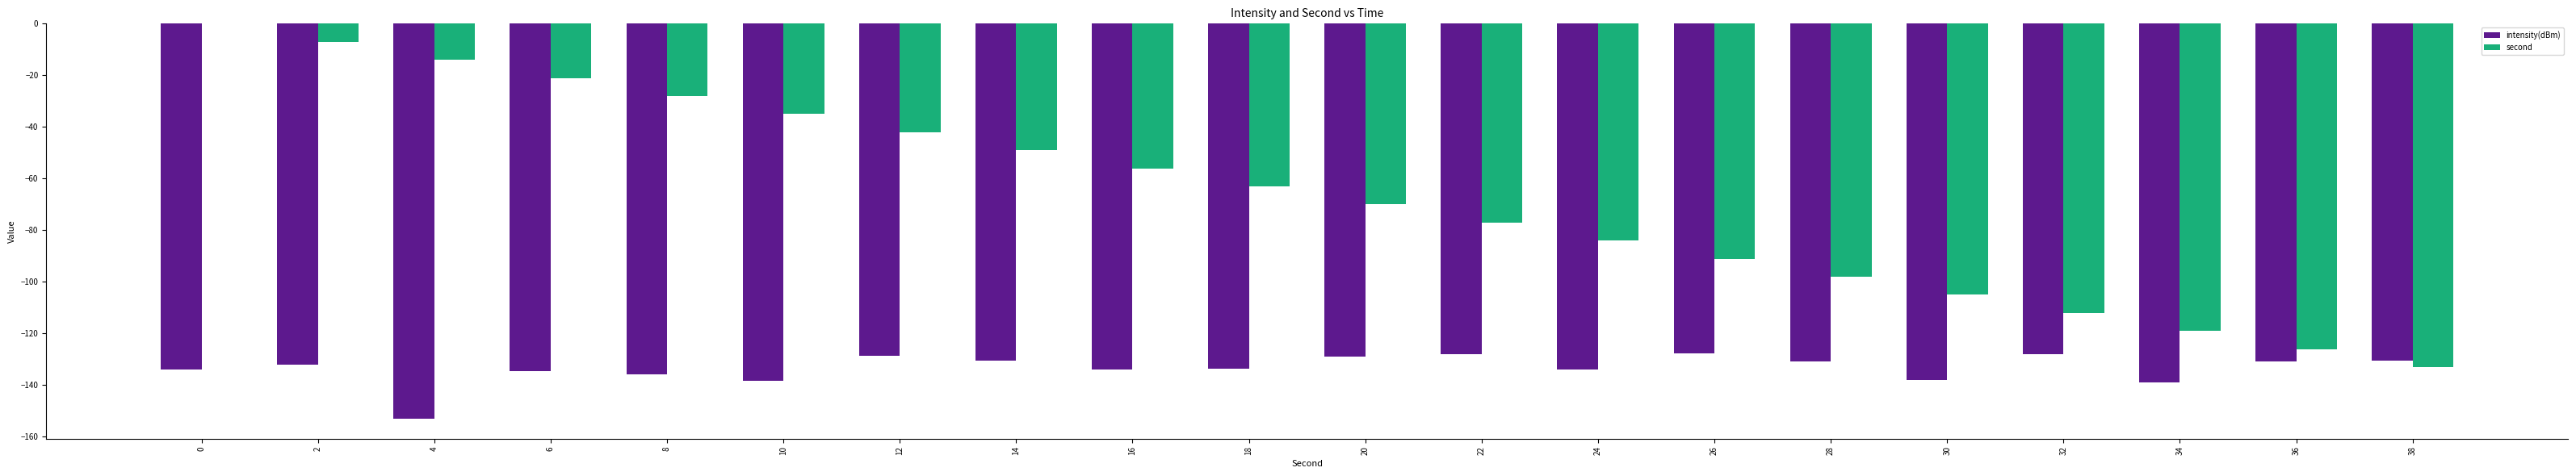

The value of intensity(dBm) at 8 is -30.7. True or false?

False